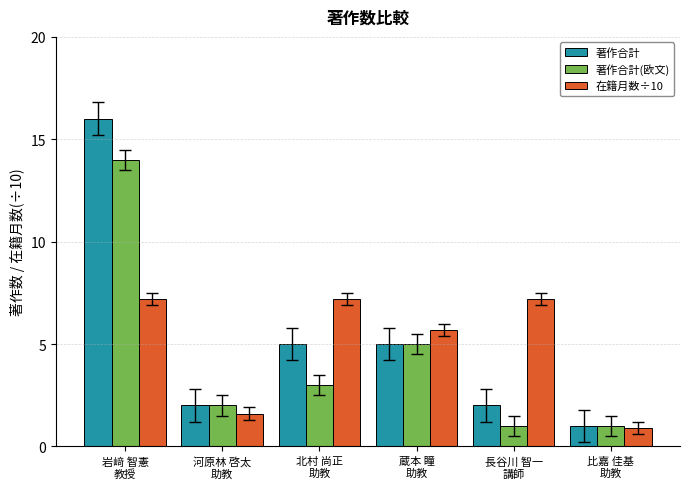

Rank the series by their average value, from highest to lowest.

著作合計, 在籍月数÷10, 著作合計(欧文)